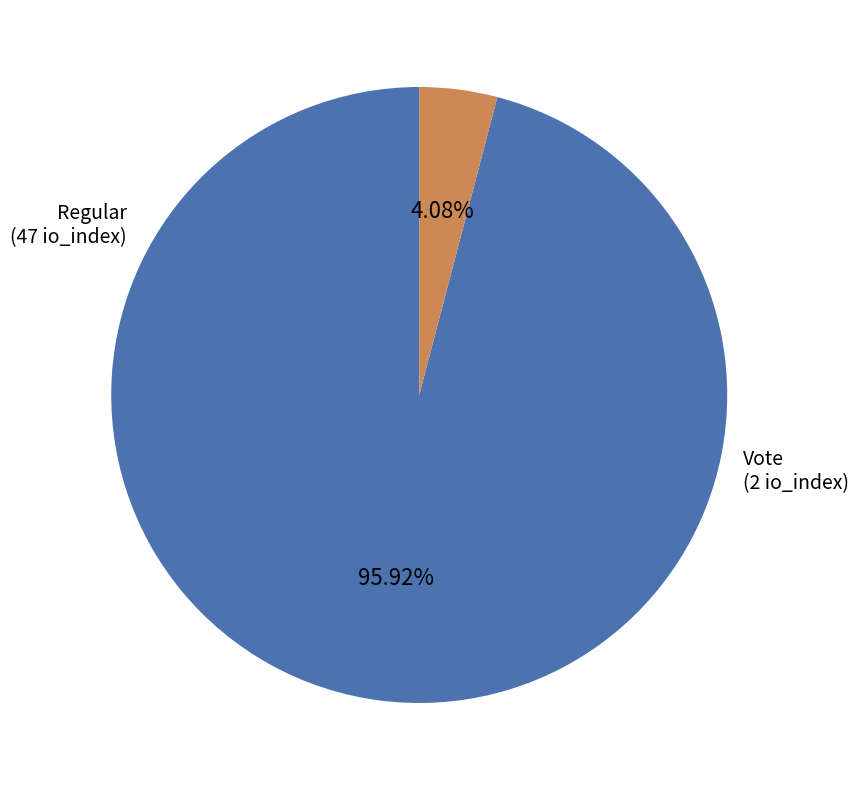

Is there a majority slice in this chart?

Yes